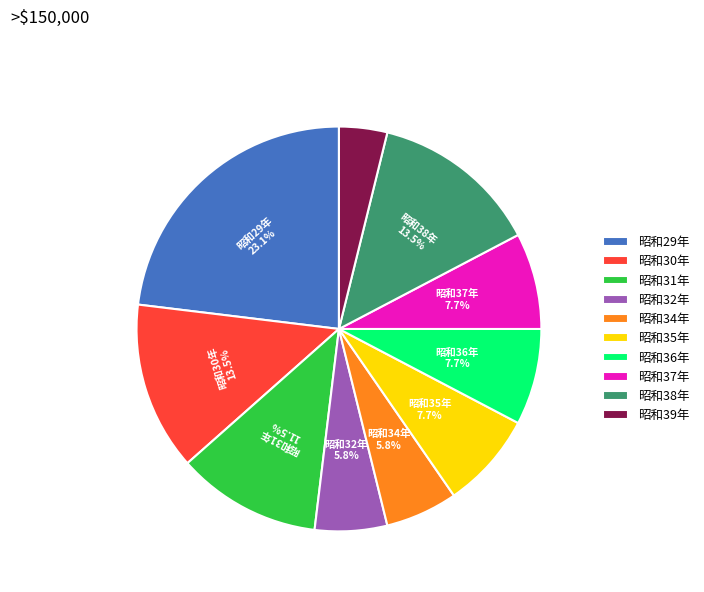

Is there any slice that represents more than half of the pie?

No